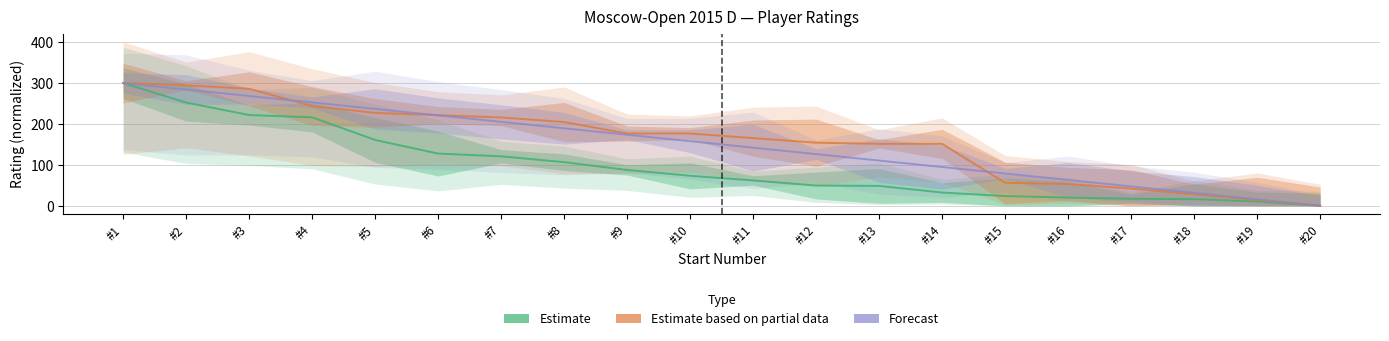

Rank the series at #1 from lowest to highest value.

Estimate, Estimate based on partial data, Forecast